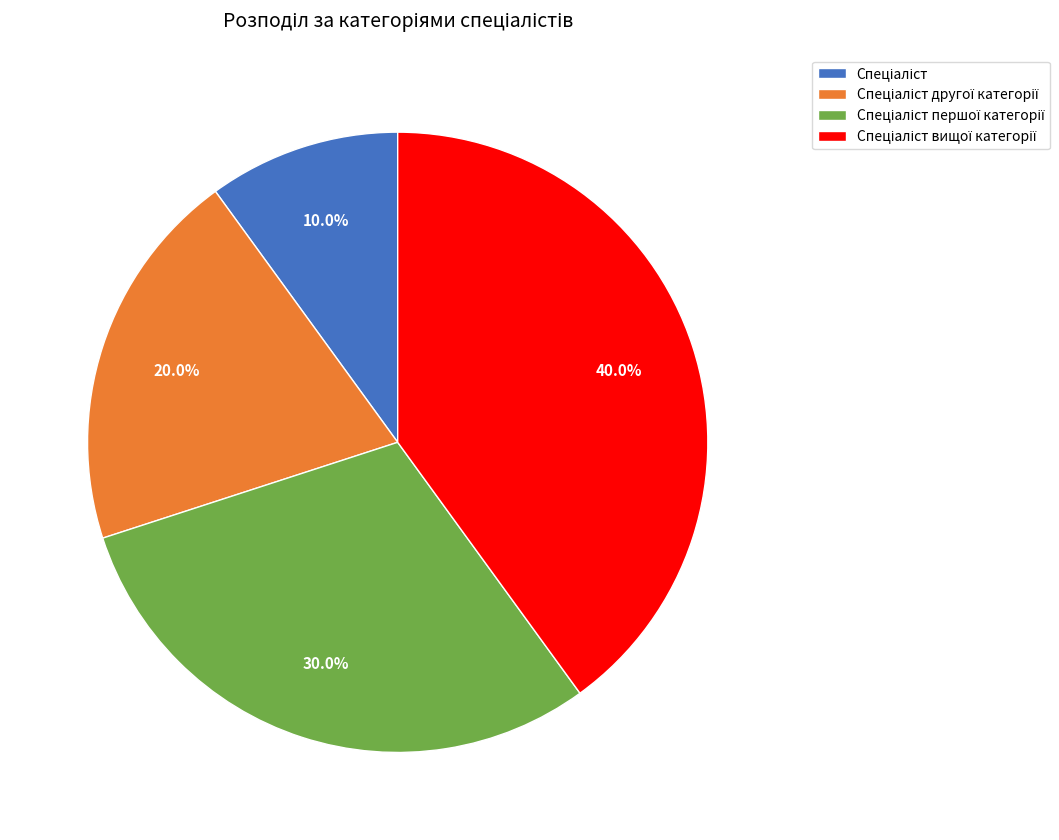

Is there any slice that represents more than half of the pie?

No